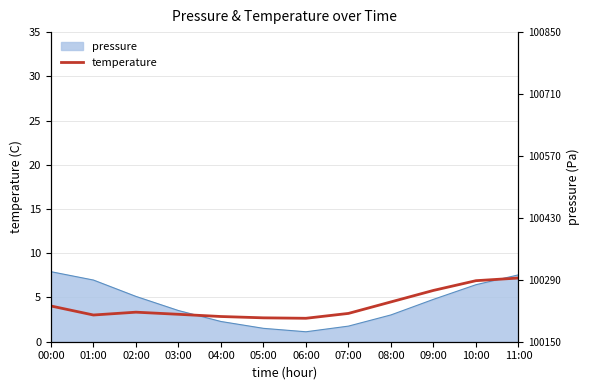

Is it true that the value at 08:00 is 1.0?

False